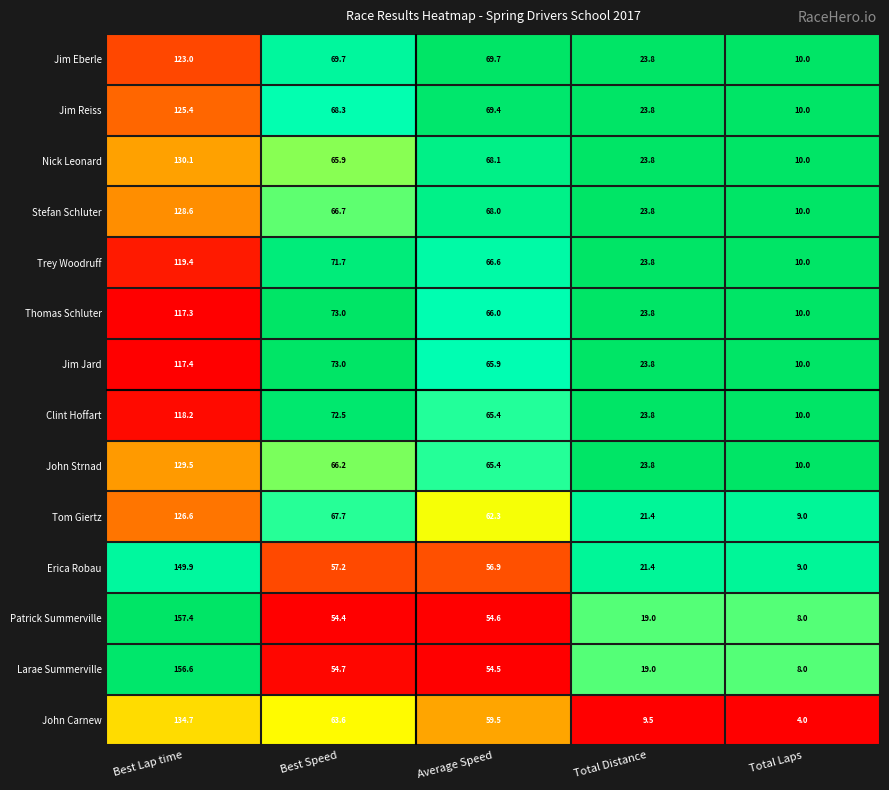

Is the value of Thomas Schluter at Best Speed greater than the value of Jim Jard at Average Speed?

Yes